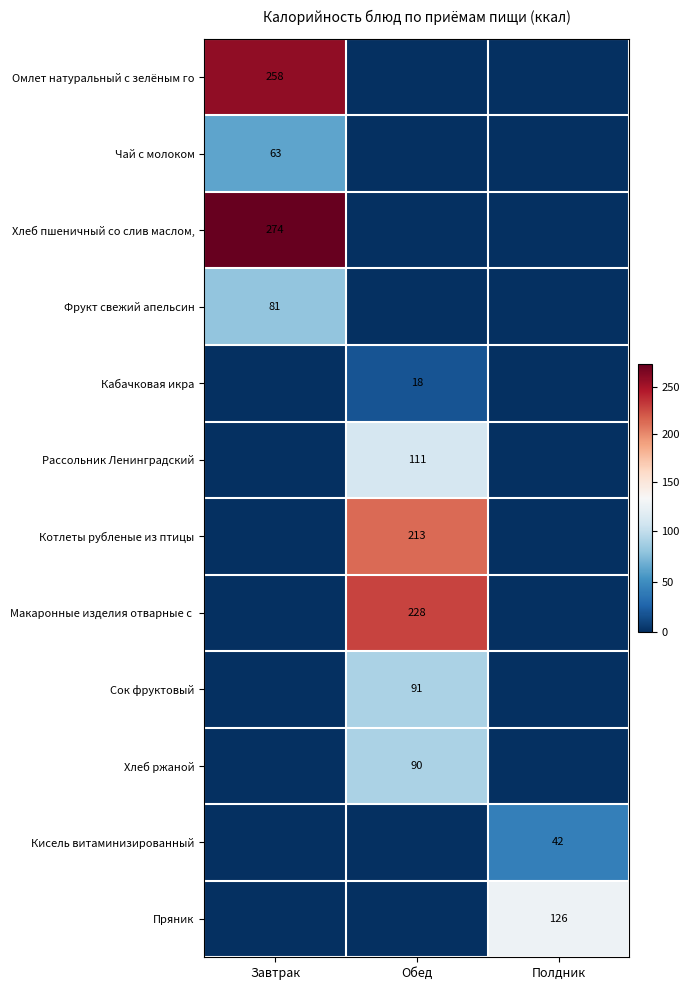

True or false: Фрукт свежий апельсин has a value of 49 at Завтрак.

False